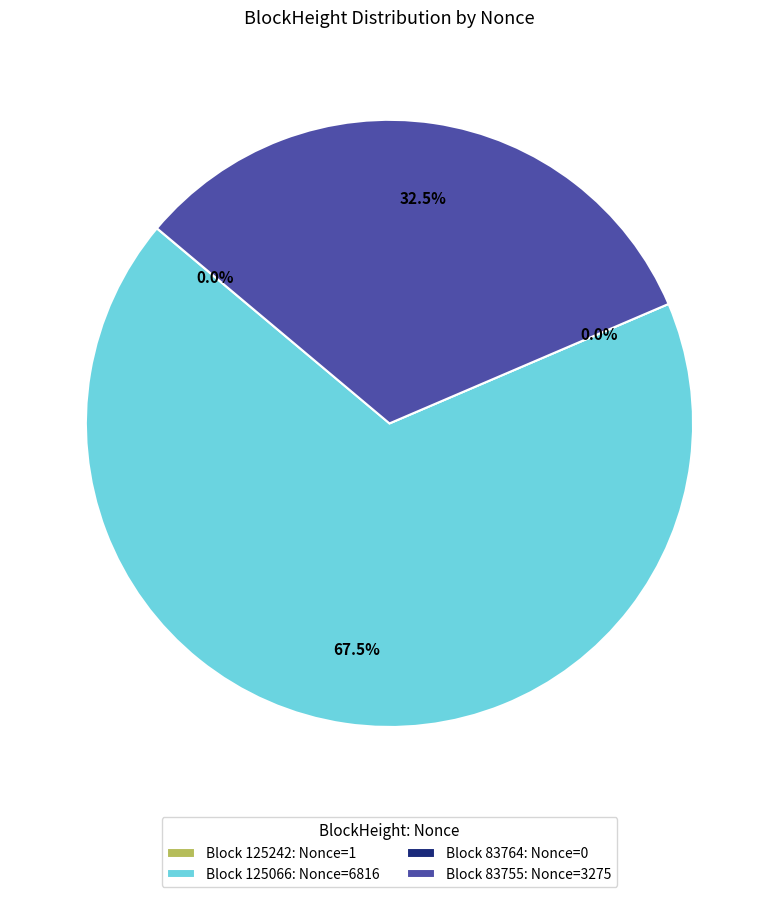

Which category has the biggest portion of the pie?

125066